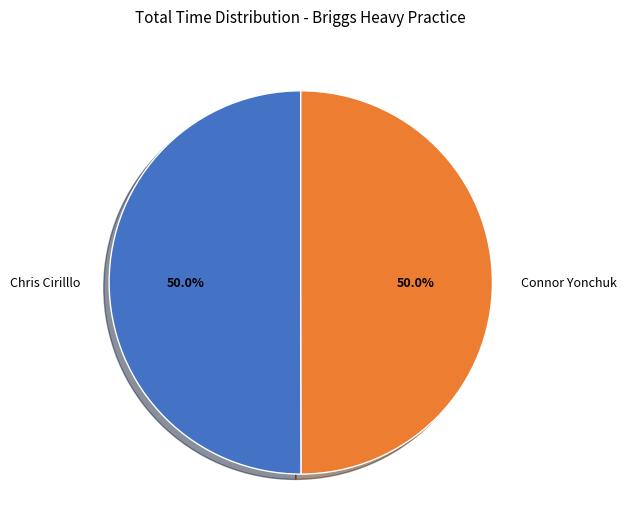

What percentage do Chris Cirilllo and Connor Yonchuk together represent?

100.0%